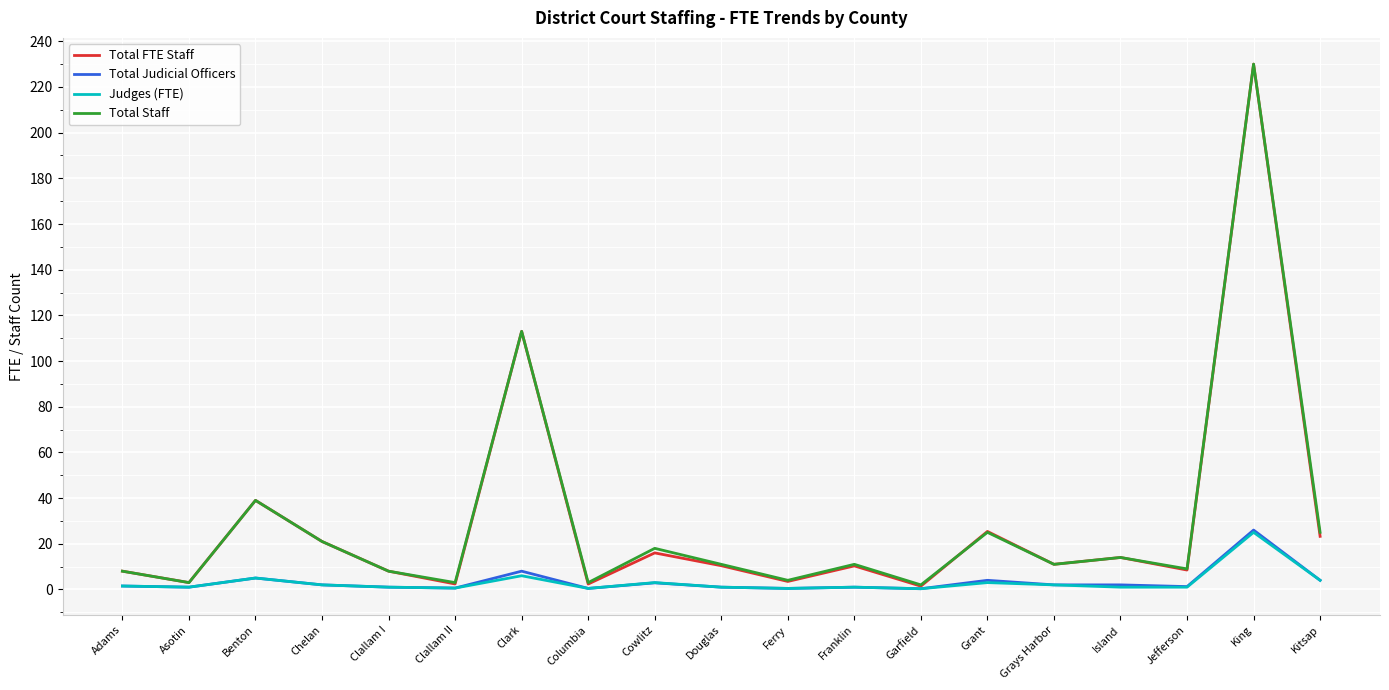

Which series has the largest range (max minus min)?

Total FTE Staff